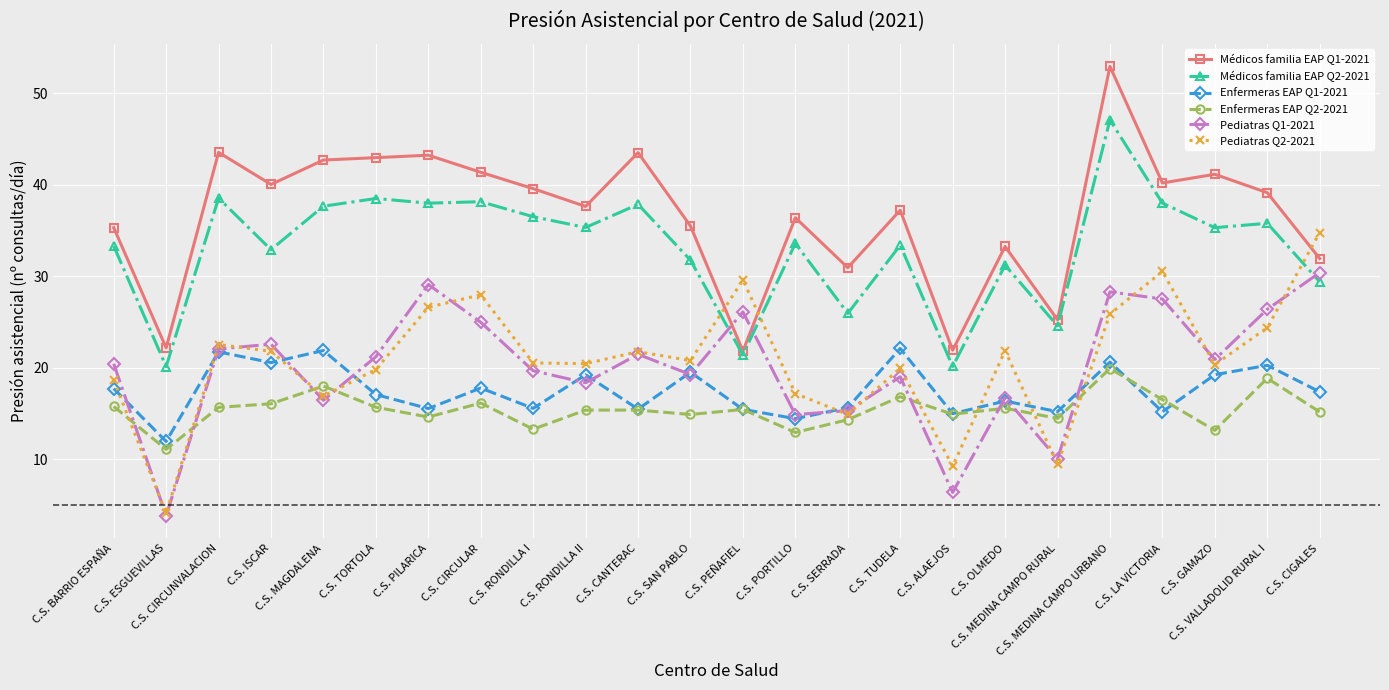

How many interior local peaks does the Enfermeras EAP Q1-2021 series have?

9